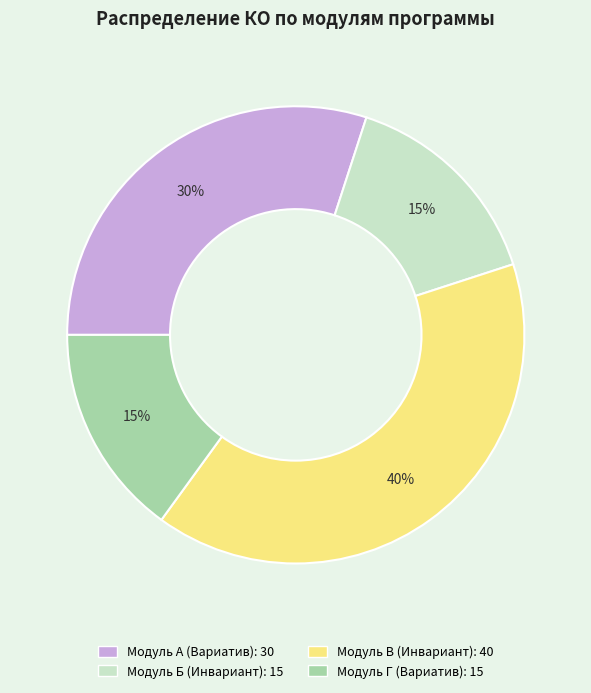

Is there a majority slice in this chart?

No